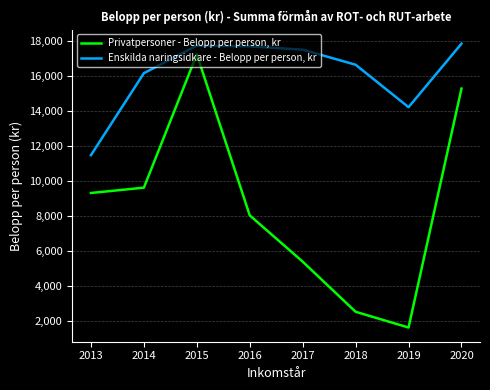

How many lines are shown in the chart?

2